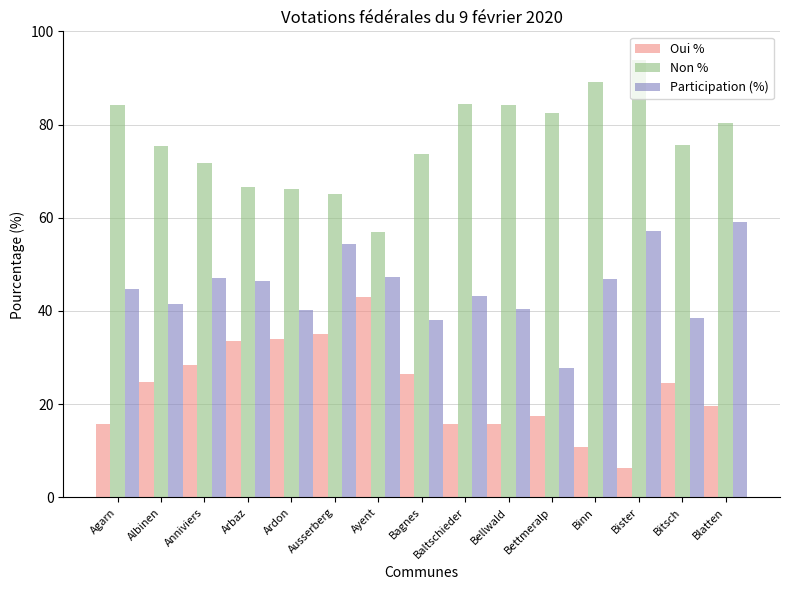

The Oui % series shows 24.5 at Bitsch. True or false?

True